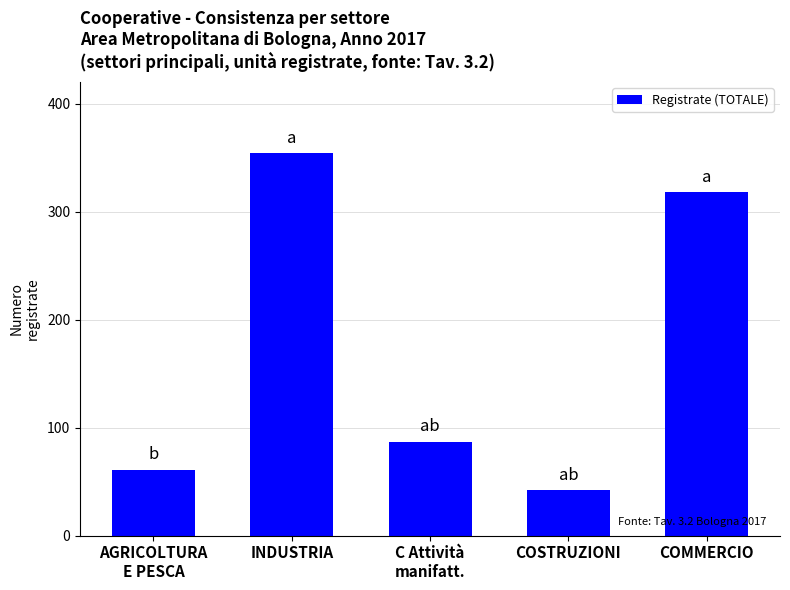

What is the label of the 4th bar from the right?

INDUSTRIA